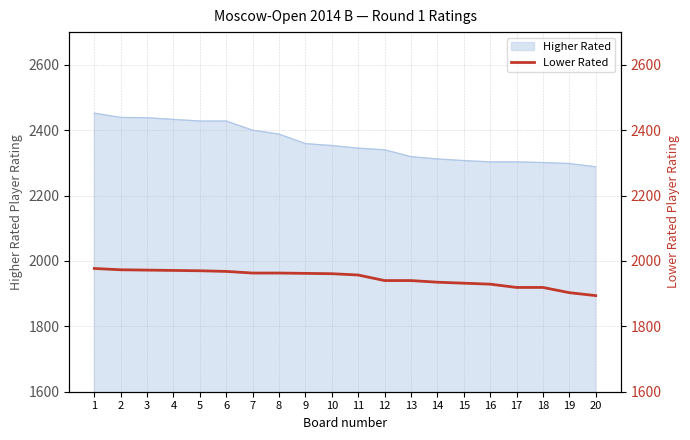

What is the smallest value displayed?

1894